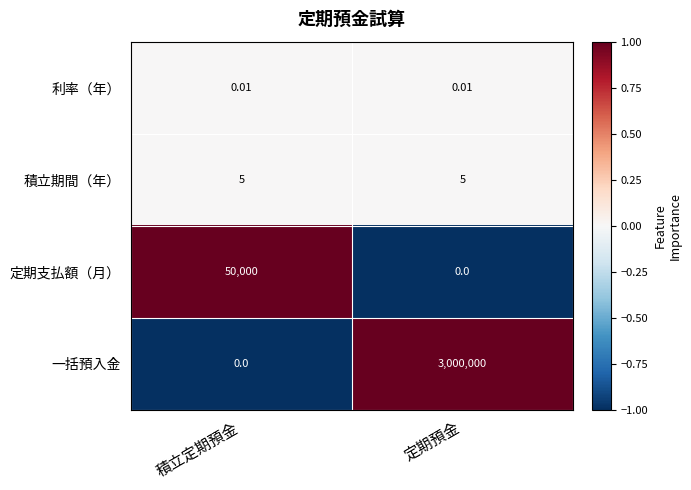

Which series has the widest spread of values?

一括預入金